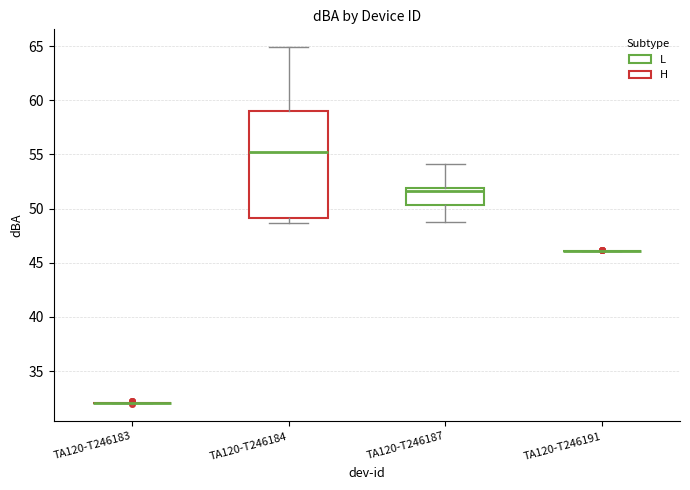

Where is the lower edge of the box for TA120-T246184 on the y-axis? The values are not printed on the chart, so give them approximately, as read against the axis.

49.0